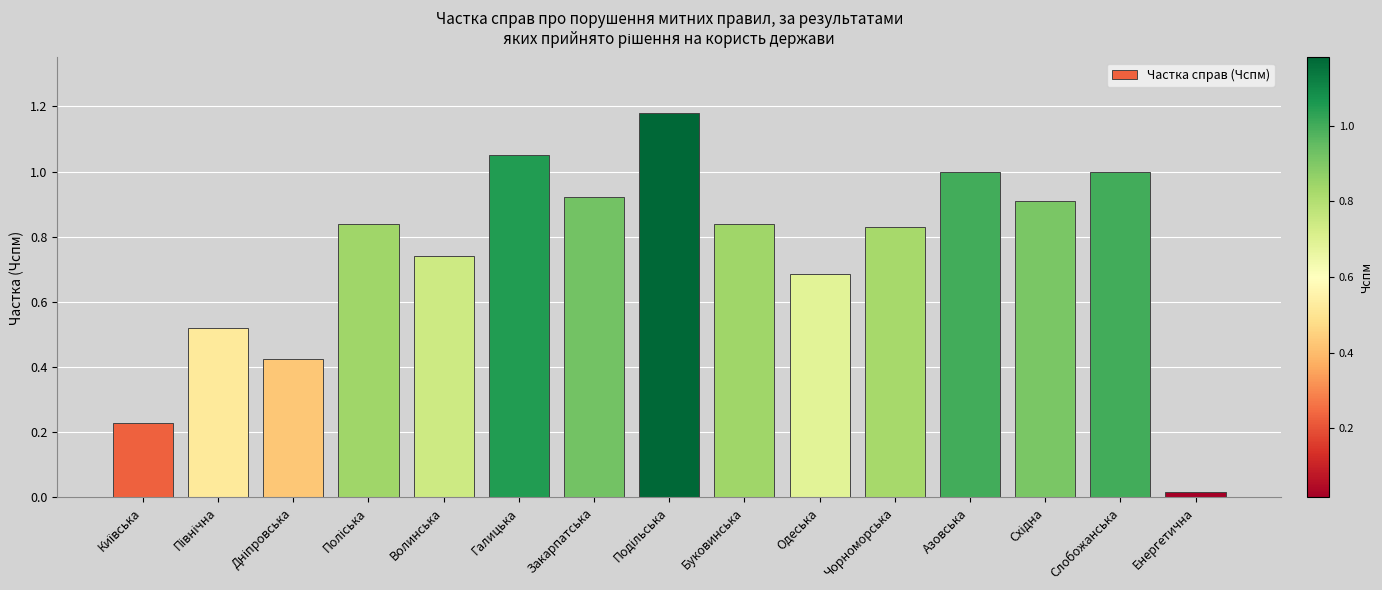

What is the label of the 15th bar from the left?

Енергетична